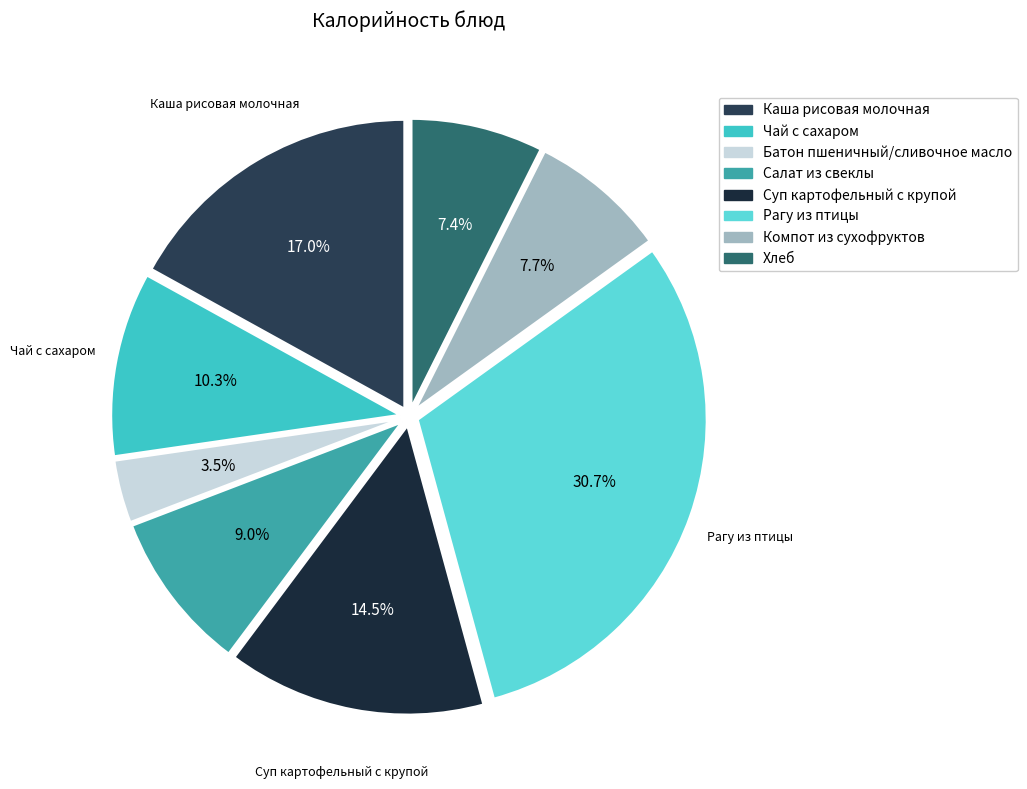

True or false: Рагу из птицы accounts for 36% of the total.

False